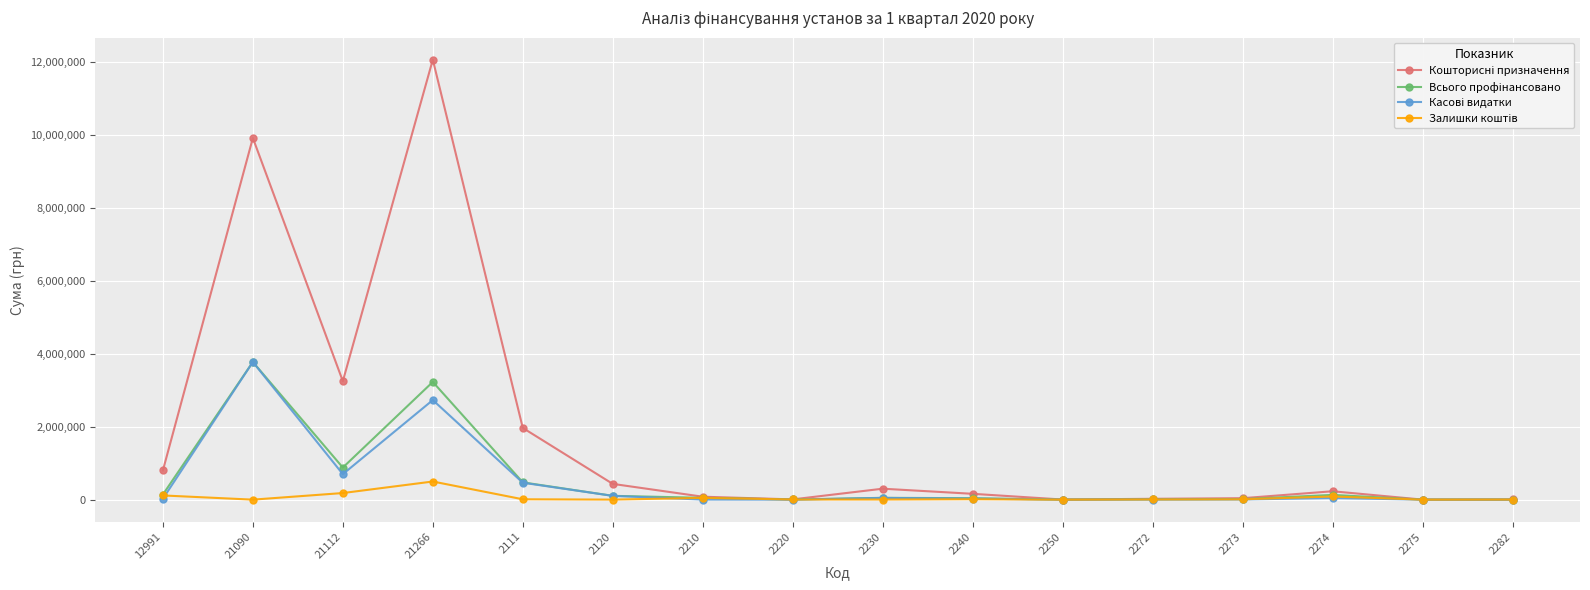

What is the label of the 12th point from the left?

2272